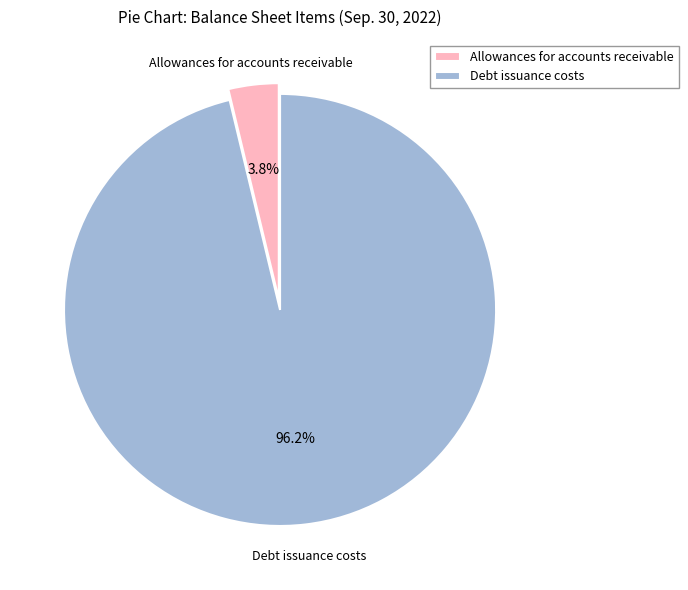

How many segments does this pie chart have?

2